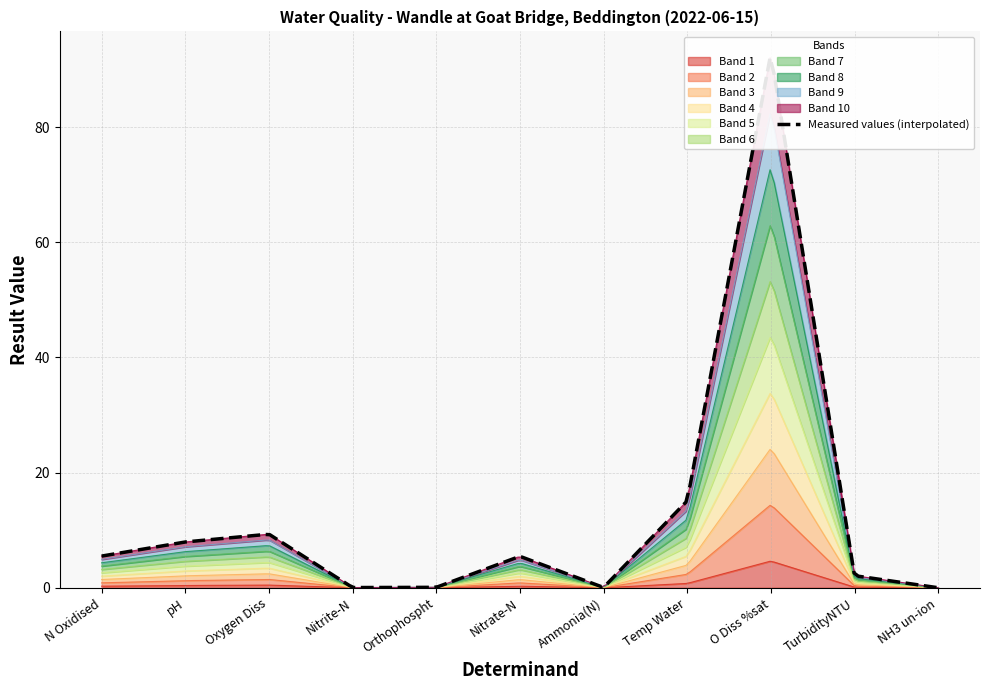

Which has a higher value, Nitrate-N or Temp Water?

Temp Water